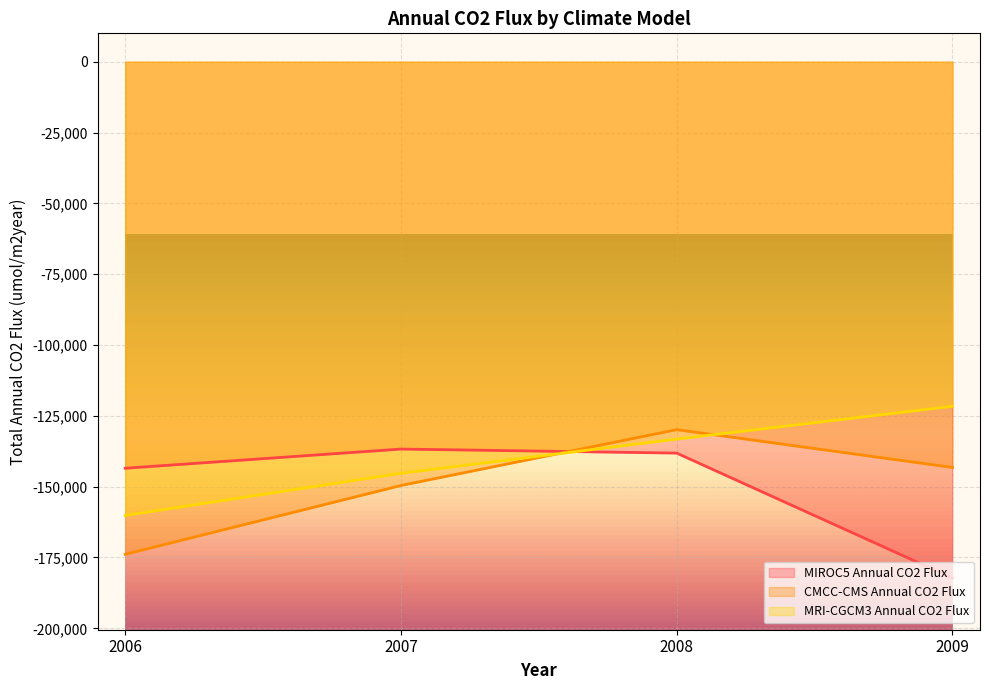

What is the sum of the MRI-CGCM3 Annual CO2 Flux values at 2009 and 2008?

-254841.9